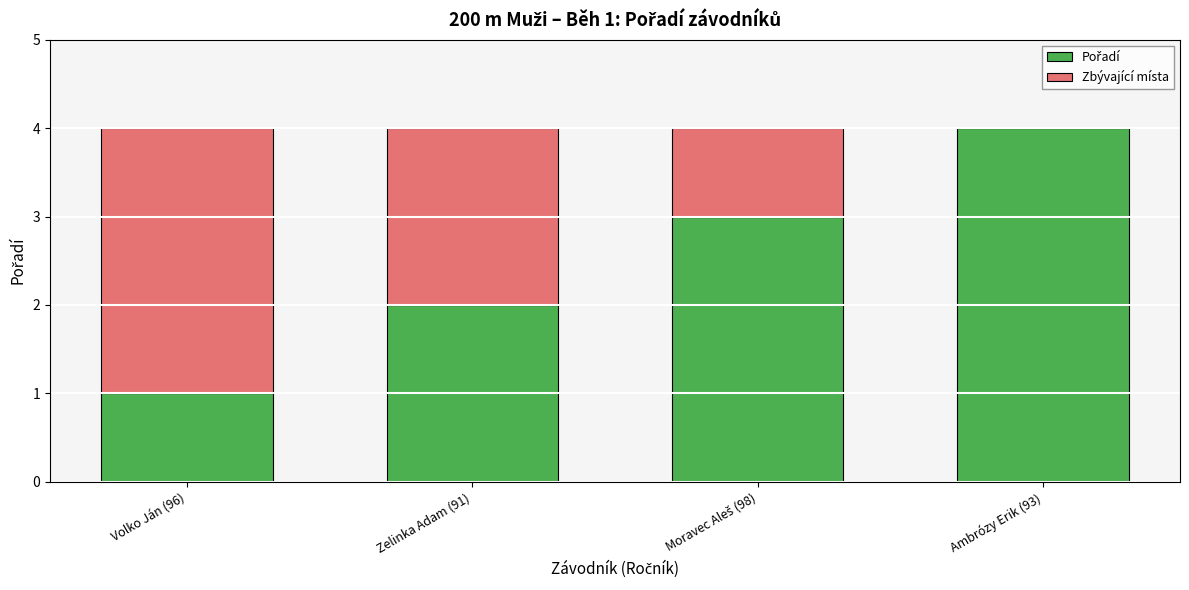

Does the chart contain stacked bars?

Yes